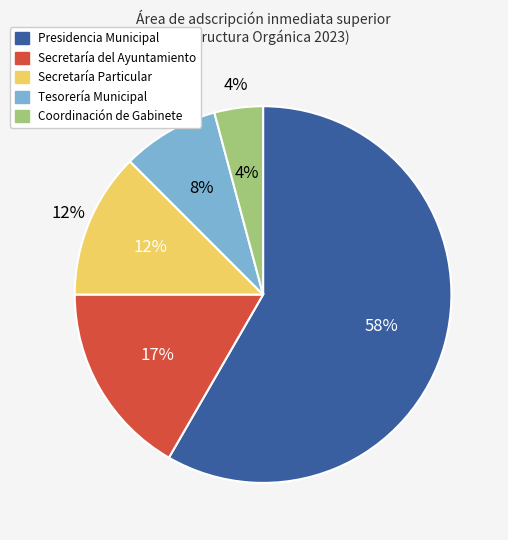

What is the largest slice in the pie chart?

Presidencia Municipal